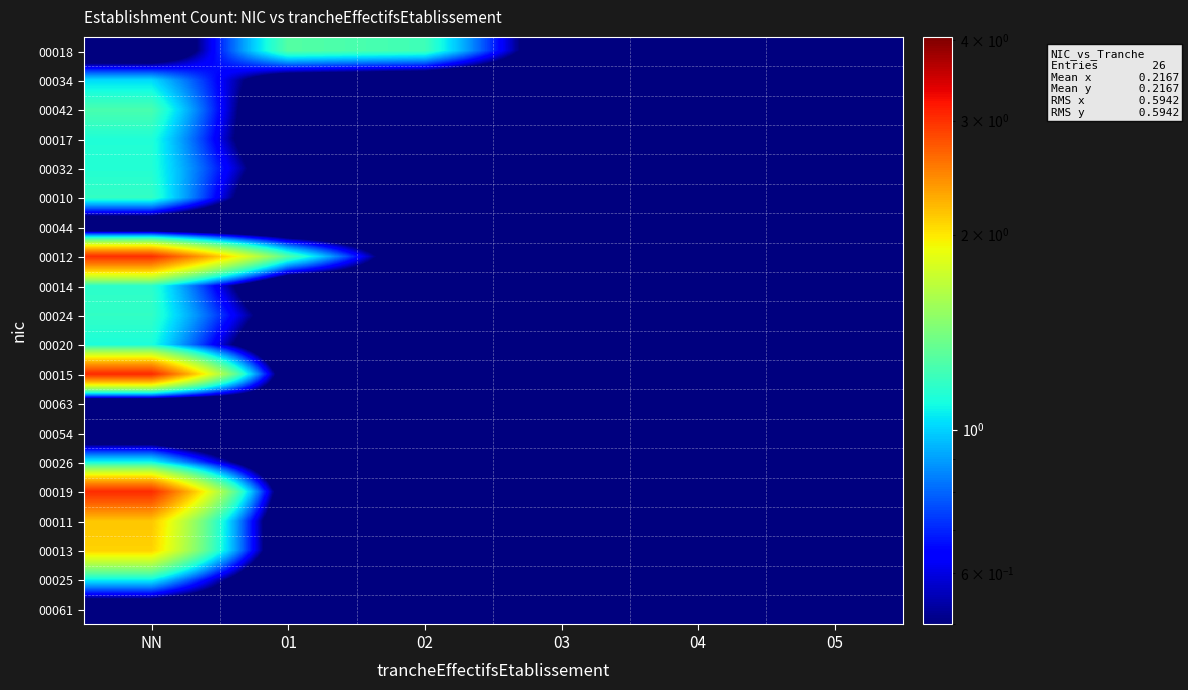

Which has a higher value, 05 or 03?

03